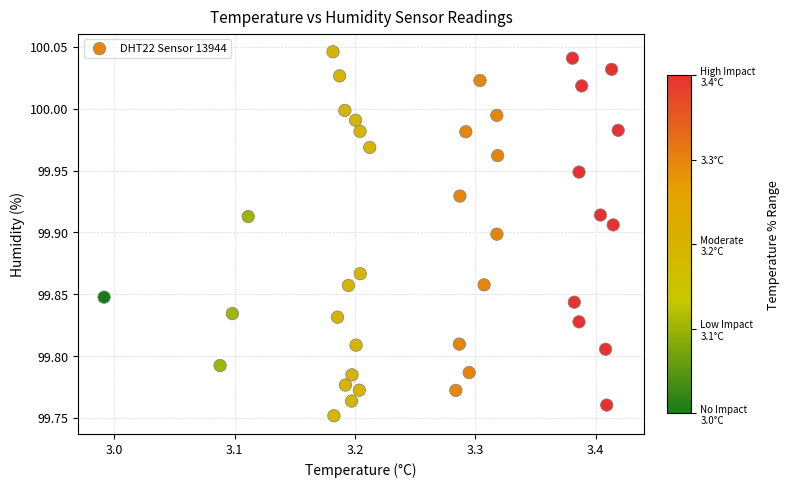

What is the range of Y values (max minus min)?

0.3